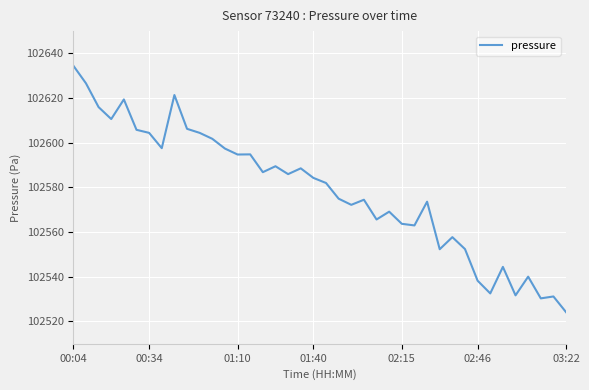

What is the maximum value shown in the chart?

102634.5